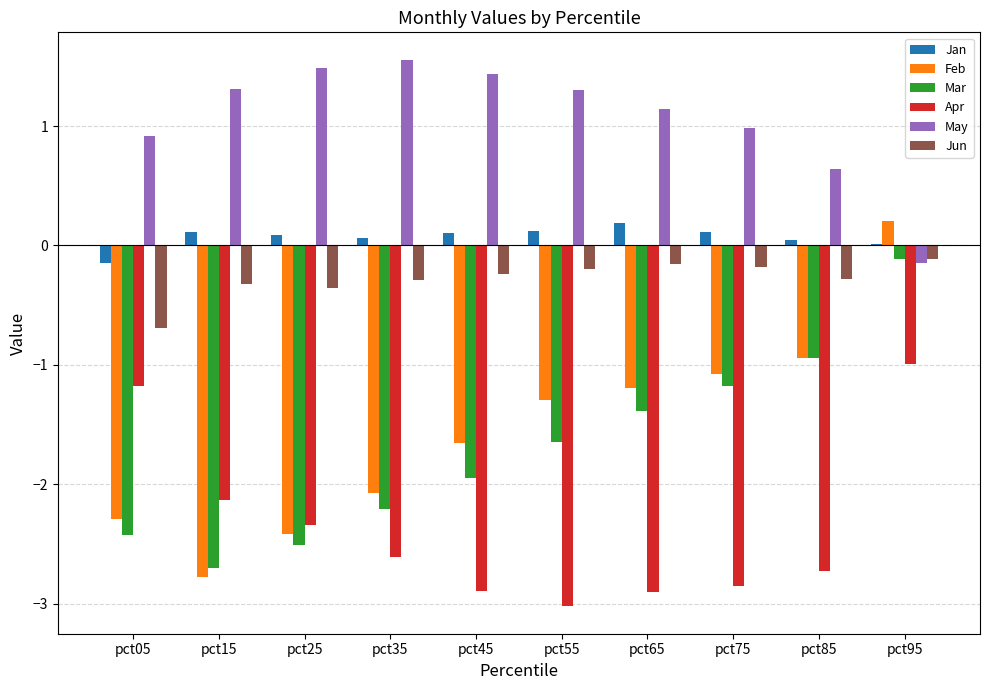

What is the sum of the May values at pct15 and pct45?

2.8